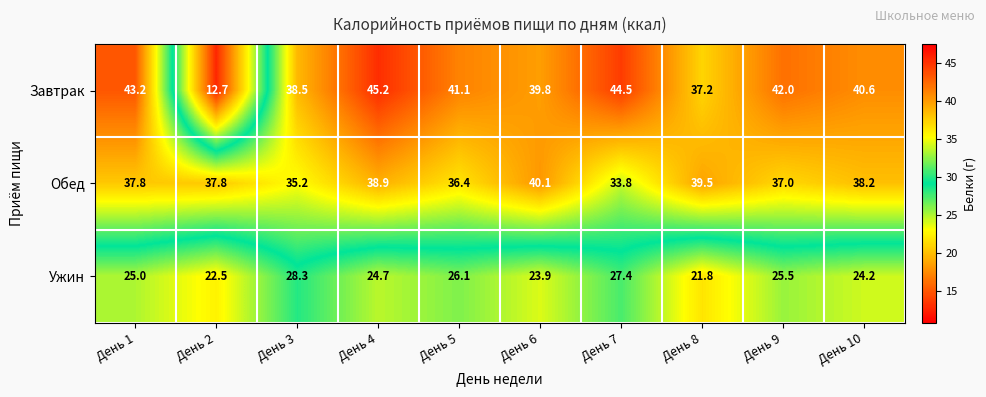

Reading left to right, list all the values displayed in this chart.

Завтрак: День 1=43.2	День 2=12.7	День 3=38.5	День 4=45.2	День 5=41.1	День 6=39.8	День 7=44.5	День 8=37.2	День 9=42.0	День 10=40.6
Обед: День 1=37.8	День 2=37.8	День 3=35.2	День 4=38.9	День 5=36.4	День 6=40.1	День 7=33.8	День 8=39.5	День 9=37.0	День 10=38.2
Ужин: День 1=25.0	День 2=22.5	День 3=28.3	День 4=24.7	День 5=26.1	День 6=23.9	День 7=27.4	День 8=21.8	День 9=25.5	День 10=24.2